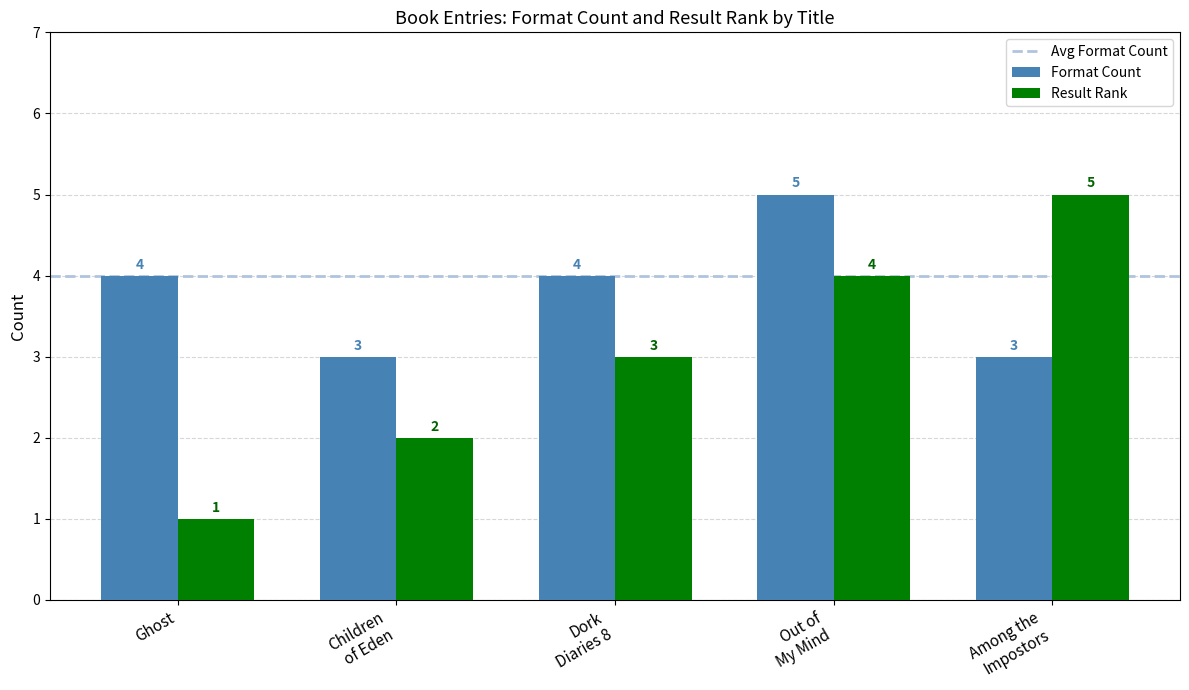

What is the maximum value shown in the chart?

5